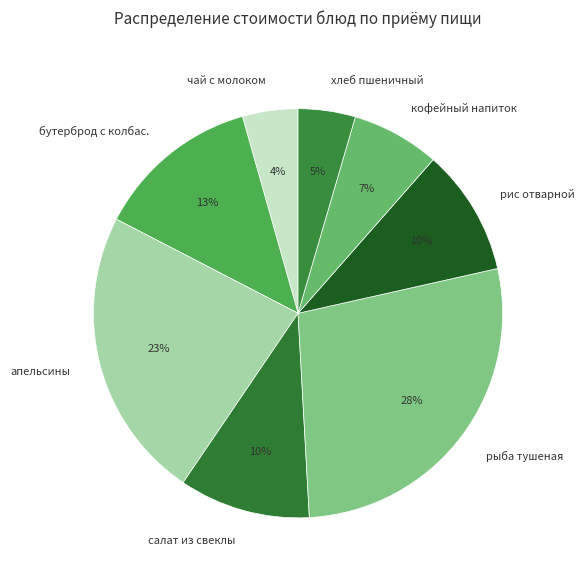

To the nearest percent, what portion does чай с молоком represent?

4%